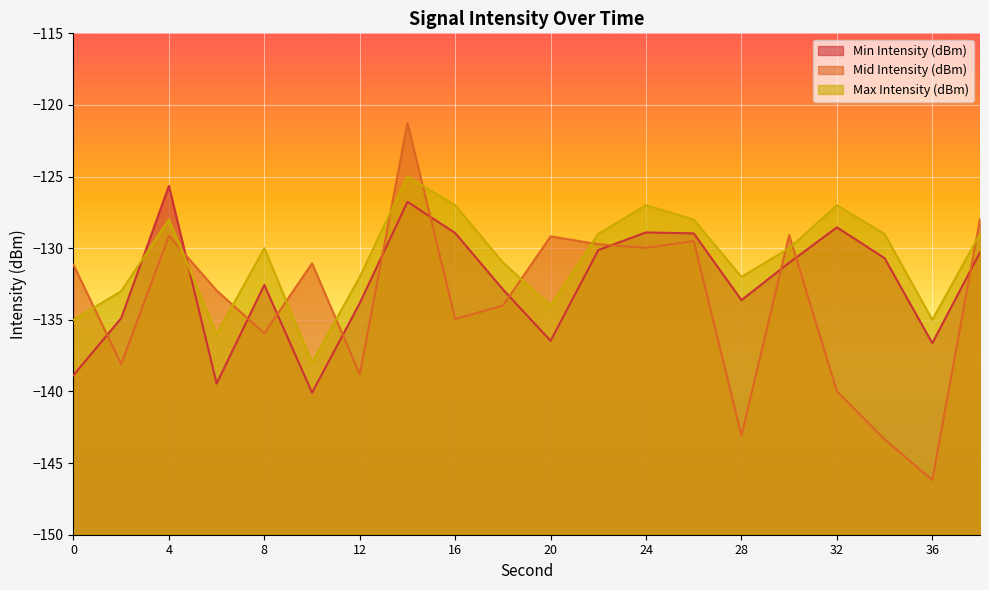

How many categories are shown in the chart?

20